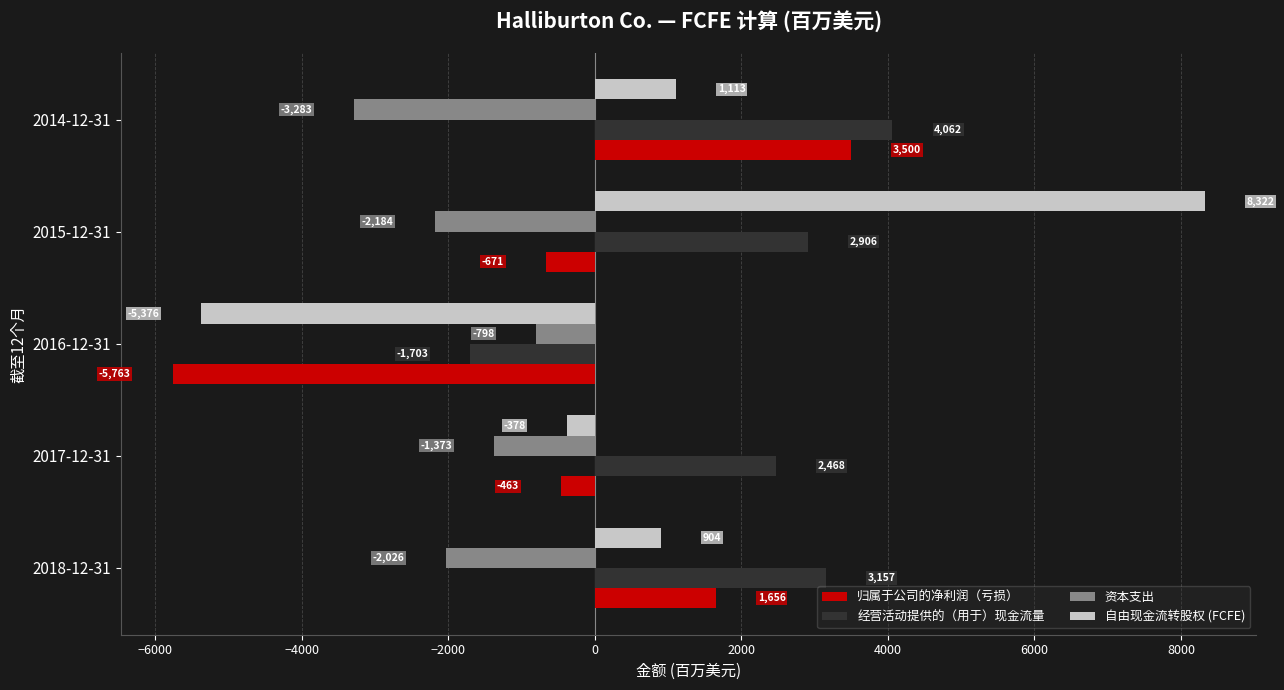

What is the greatest value displayed?

8322